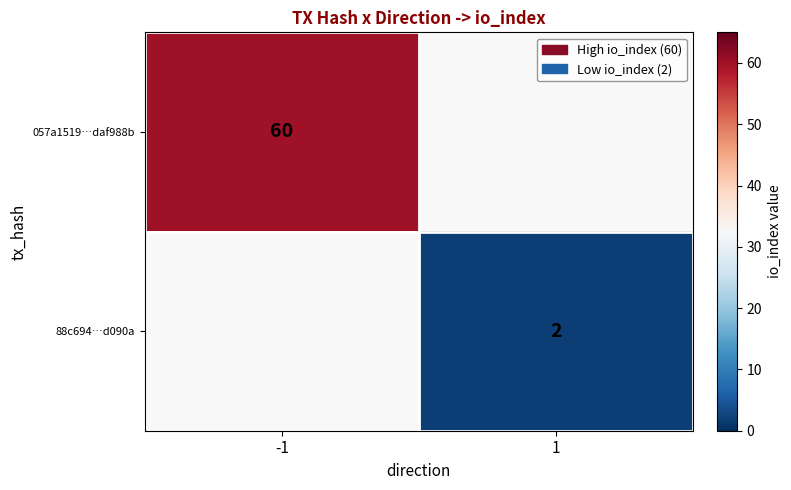

True or false: 88c694…d090a has a value of 2 at 1.

True